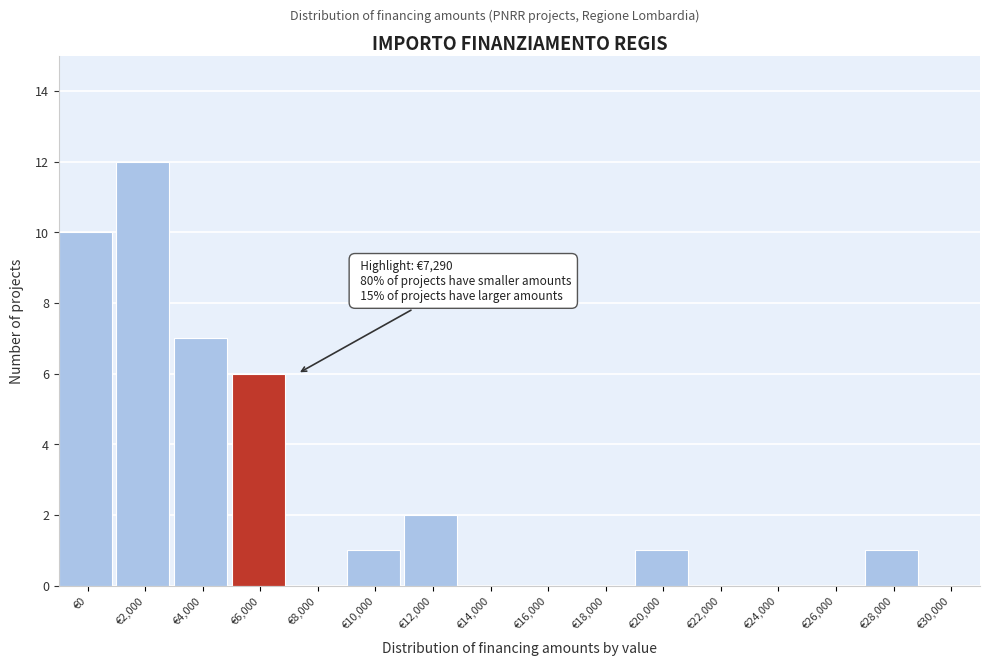

Reading right to left, list all the values displayed in this chart.

€30,000=0	€28,000=1	€26,000=0	€24,000=0	€22,000=0	€20,000=1	€18,000=0	€16,000=0	€14,000=0	€12,000=2	€10,000=1	€8,000=0	€6,000=6	€4,000=7	€2,000=12	€0=10